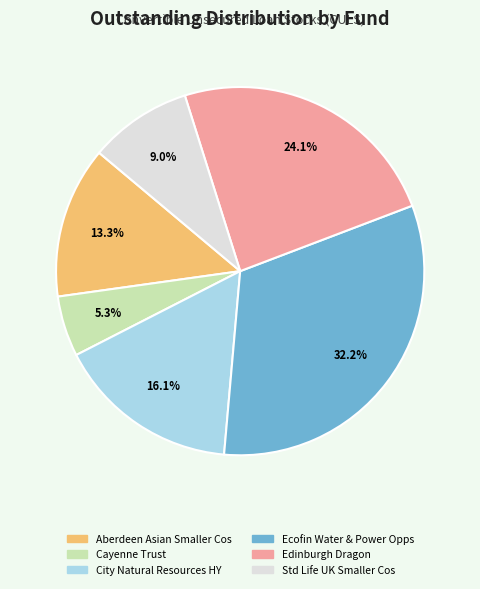

Approximately how many times larger is the value at Edinburgh Dragon compared to Aberdeen Asian Smaller Cos?

1.8